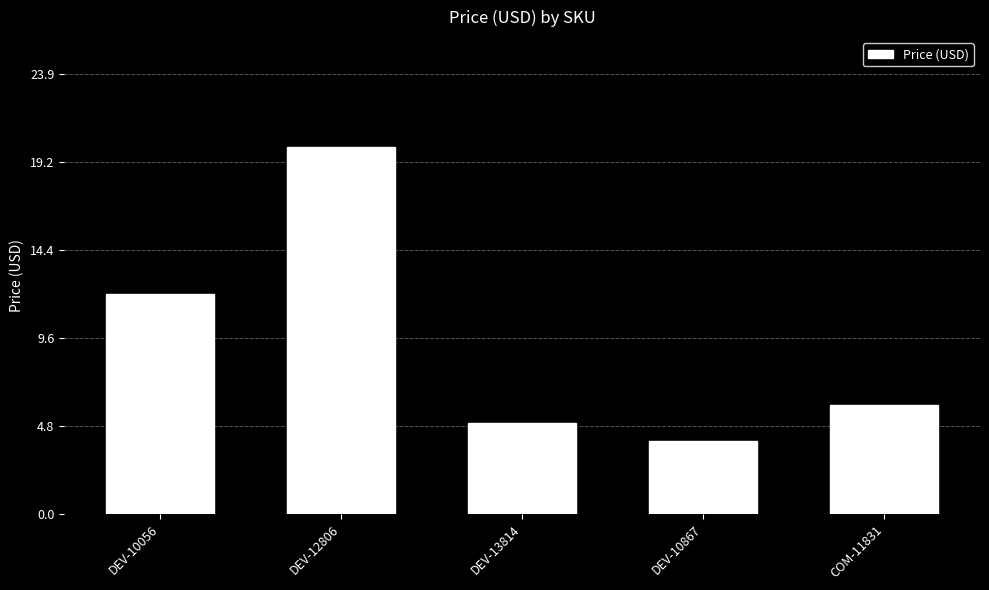

Where is the data nearest to the value 11?

DEV-10056